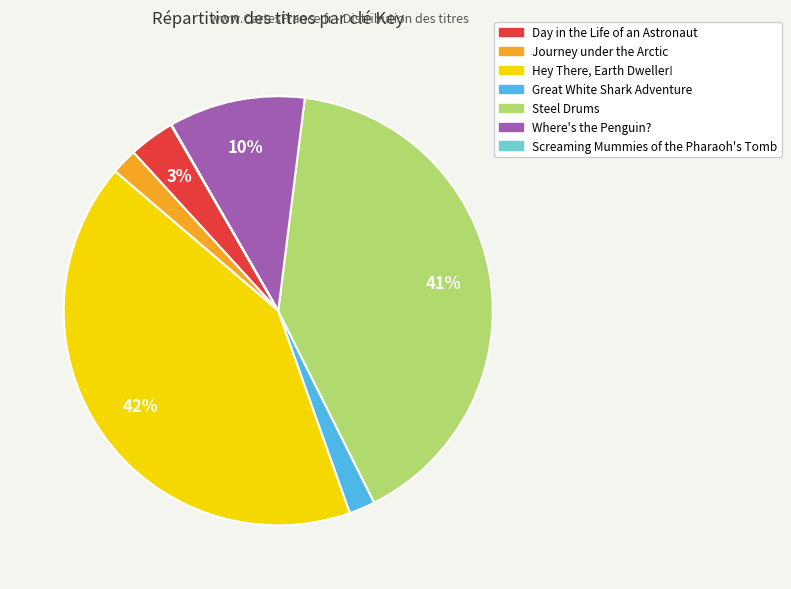

To the nearest percent, what portion does Great White Shark Adventure represent?

2%